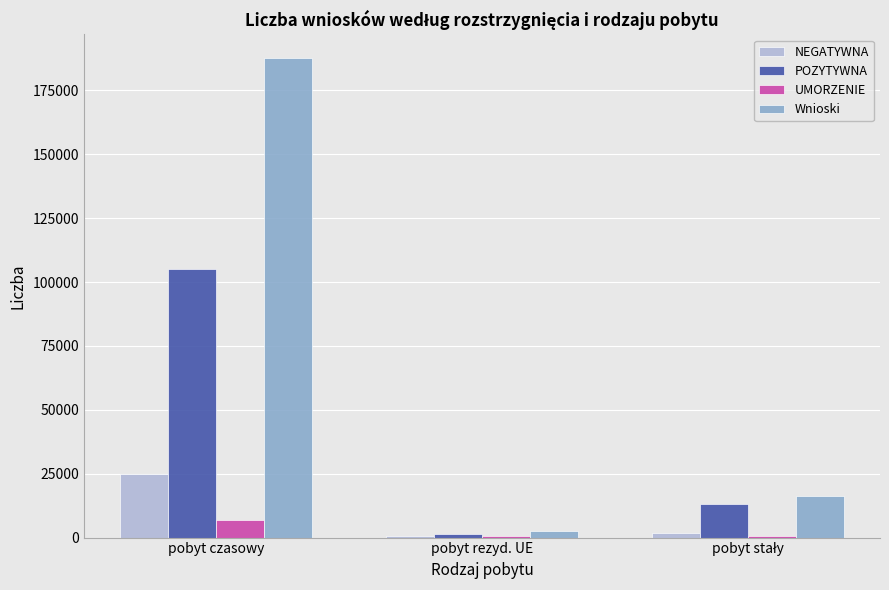

What is the sum of all Wnioski values?

206168